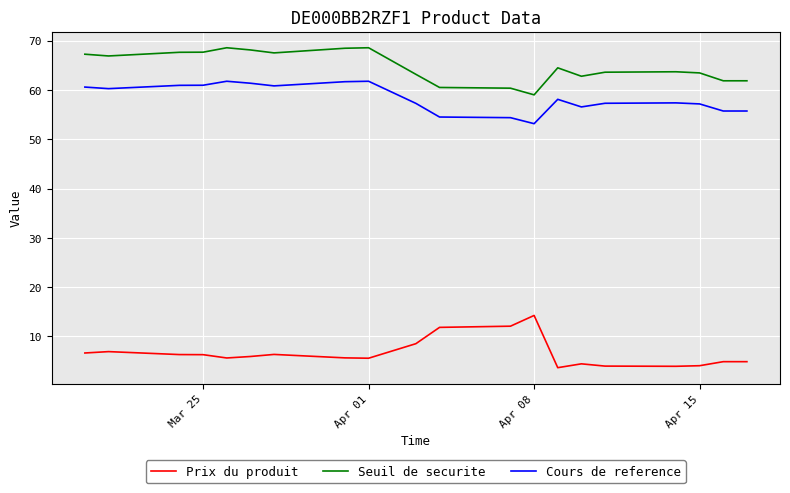

Rank the series by their maximum value, from highest to lowest.

Seuil de securite, Cours de reference, Prix du produit